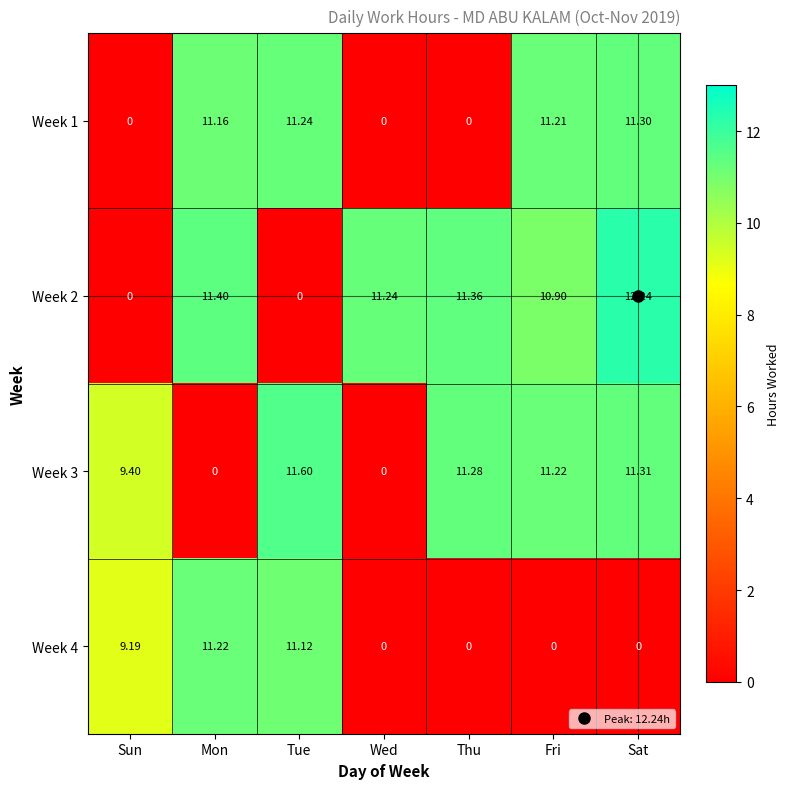

Which series has the largest range (max minus min)?

Week 2